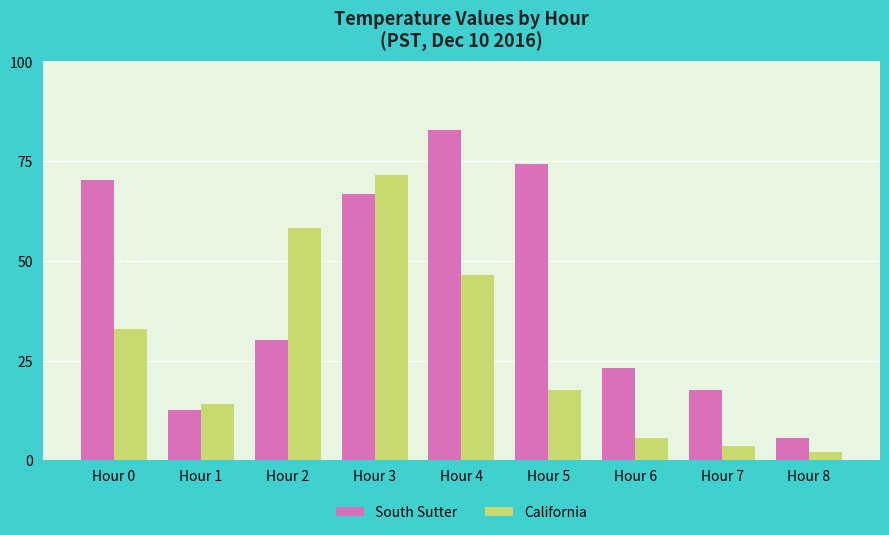

Are the bars grouped side by side (vs. stacked)?

Yes